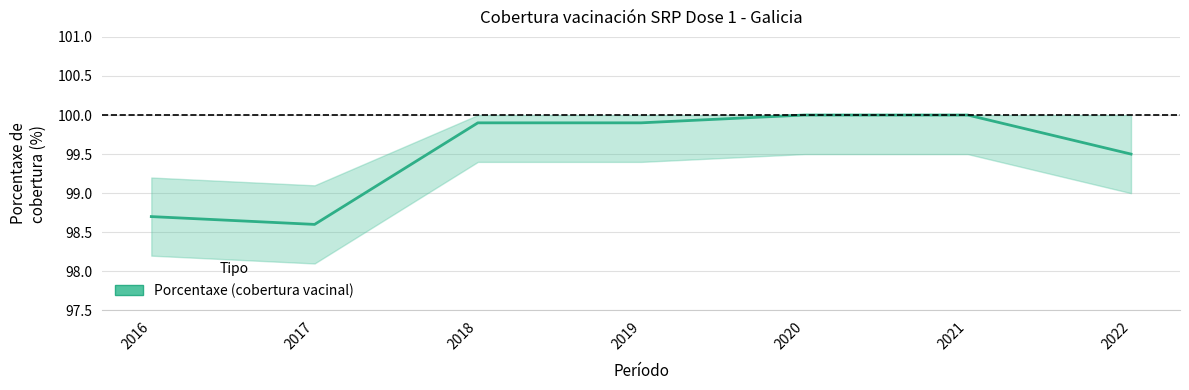

True or false: the data shows 28.5 at 2020.

False